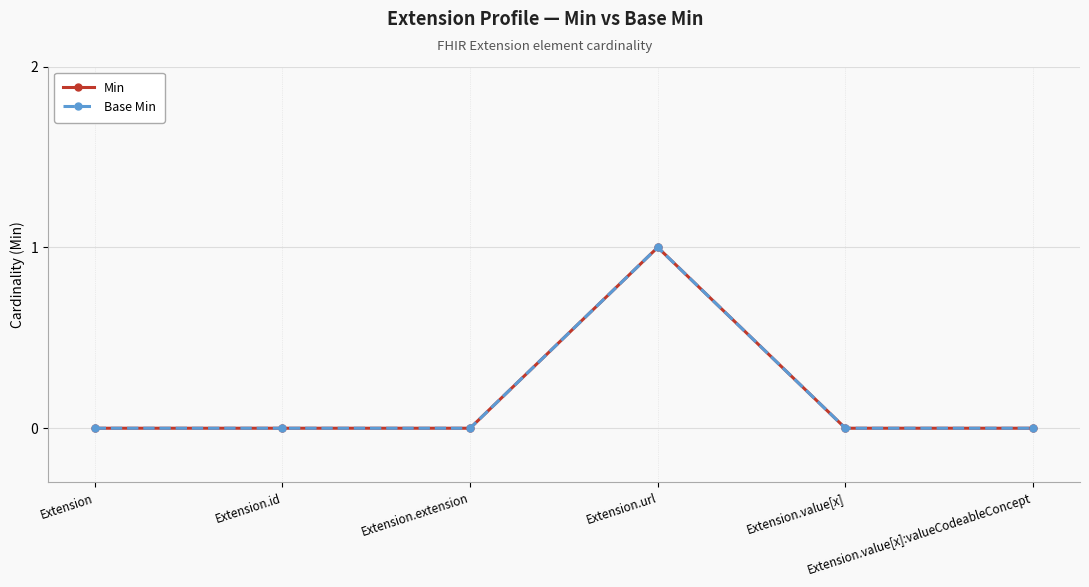

True or false: Base Min and Min cross at least once.

False